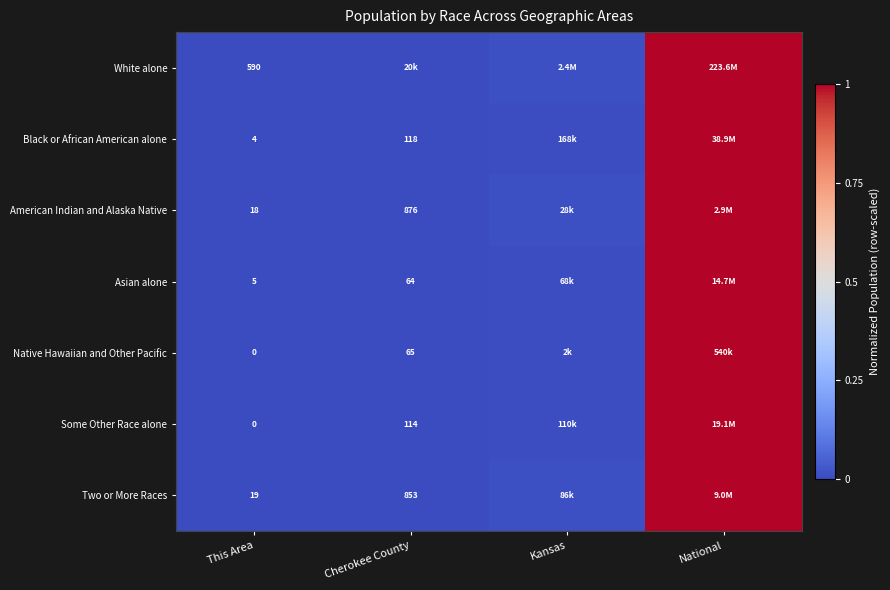

Is the value of Some Other Race alone at Cherokee County greater than the value of Native Hawaiian and Other Pacific at Cherokee County?

Yes